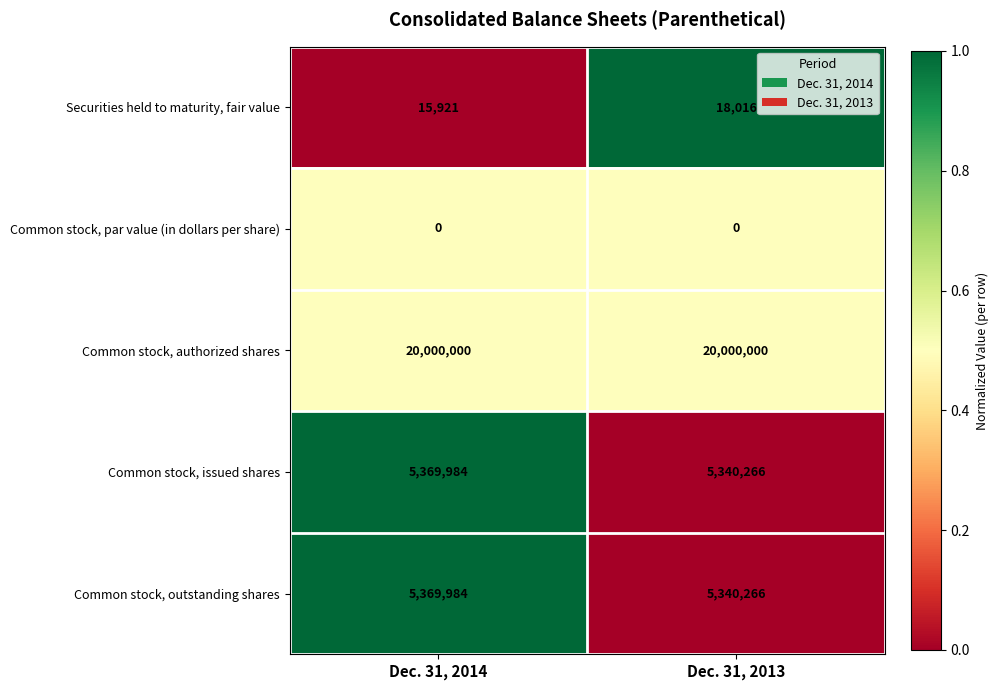

What is the minimum value for Securities held to maturity, fair value?

15921